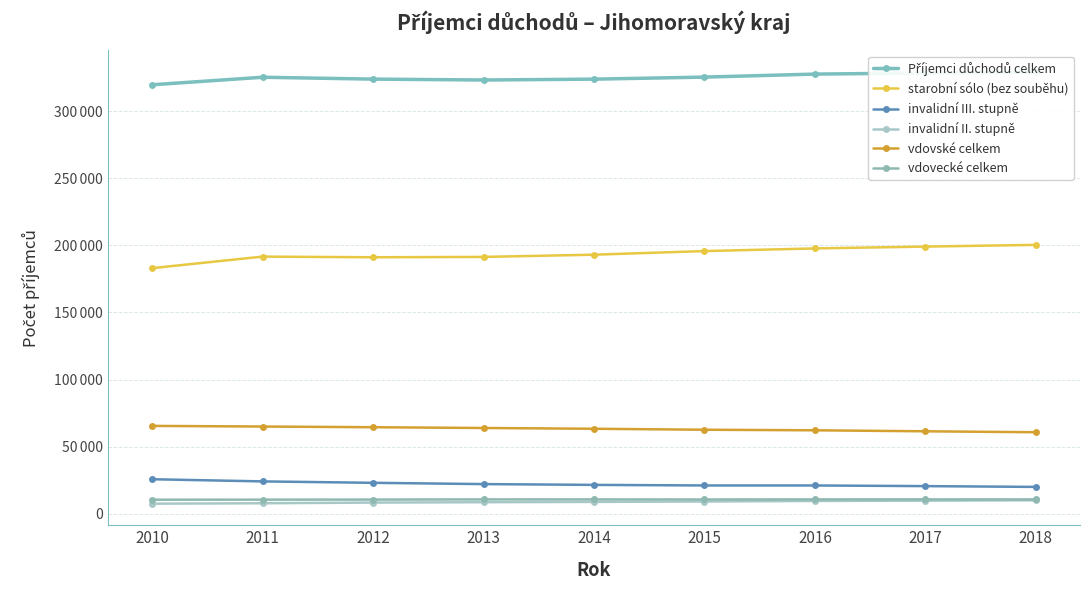

Reading left to right, transcribe all the data shown in this chart.

Příjemci důchodů celkem: 319865	325472	324087	323421	324061	325578	327831	328649	329359
starobní sólo (bez souběhu): 183084	191679	191196	191451	193103	195804	197784	199157	200428
invalidní III. stupně: 25609	23996	22936	21985	21397	20971	20960	20476	19889
invalidní II. stupně: 7384	7700	8195	8476	8708	8998	9400	9647	9895
vdovské celkem: 65399	64921	64402	63838	63262	62533	62117	61373	60672
vdovecké celkem: 10336	10388	10442	10568	10556	10504	10569	10588	10545